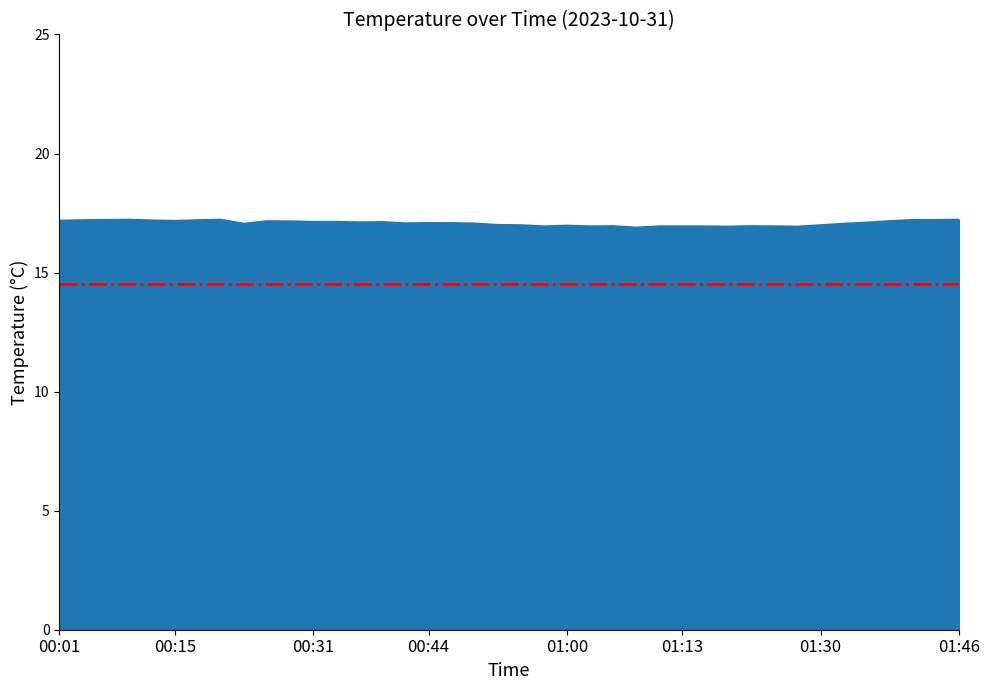

What is the smallest value displayed?

16.9